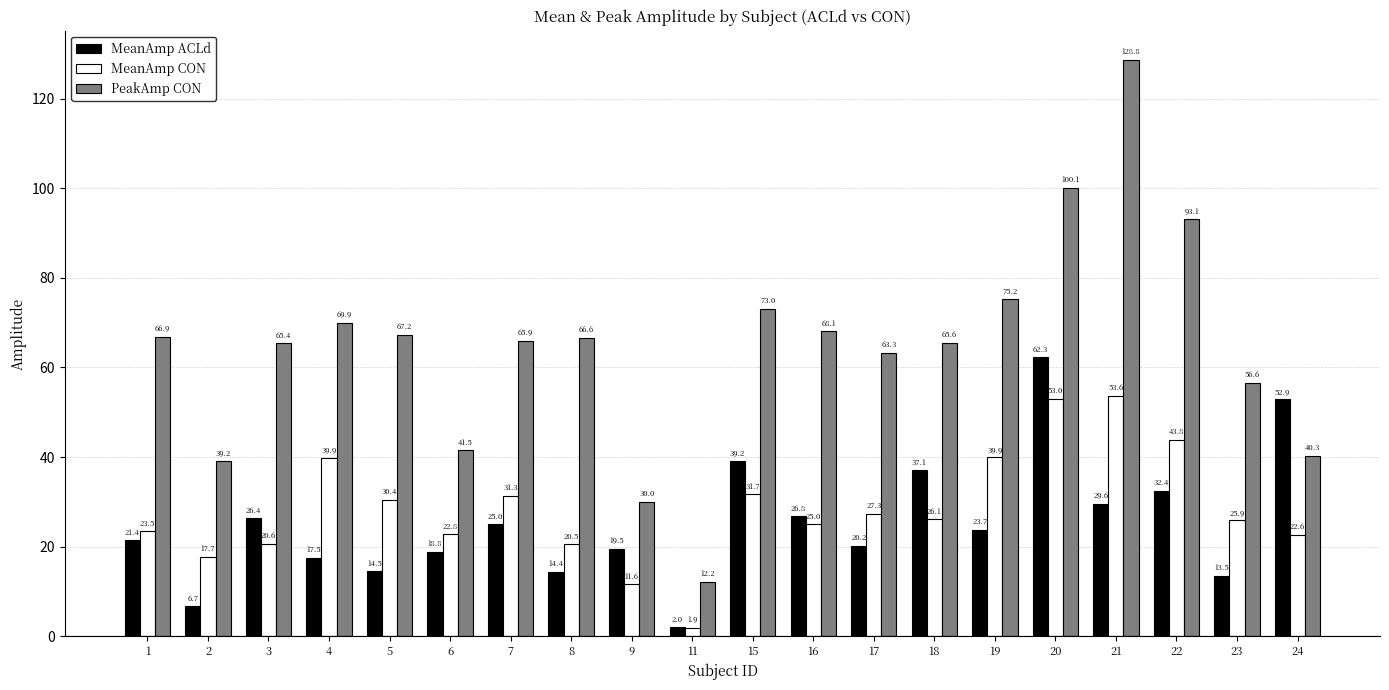

At how many categories does at least one series exceed 90?

3